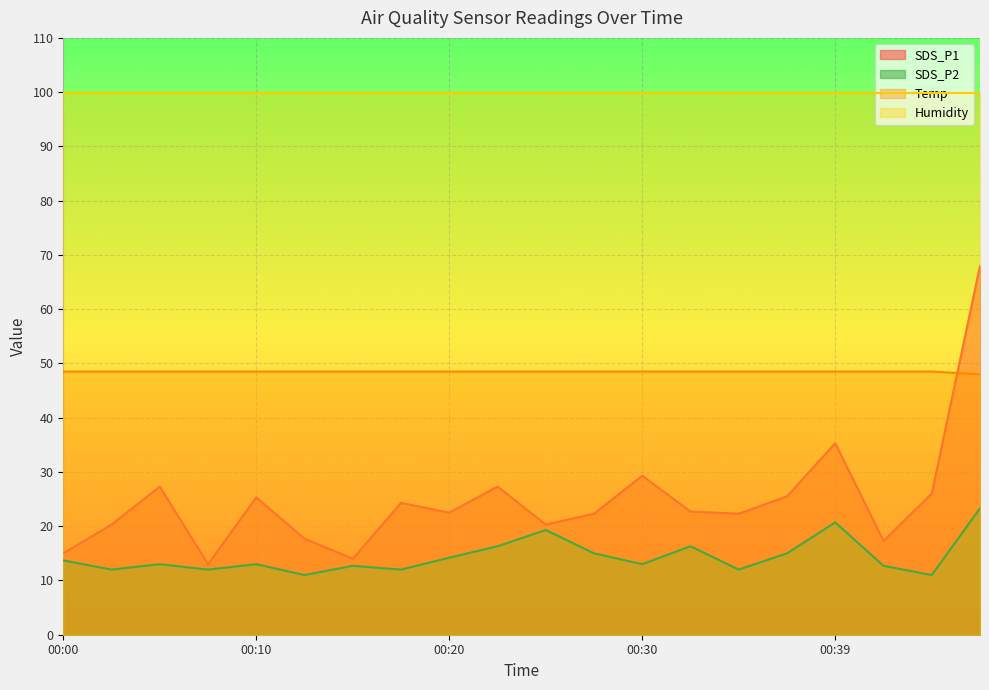

How many intersections are there between Temp and SDS_P1?

1